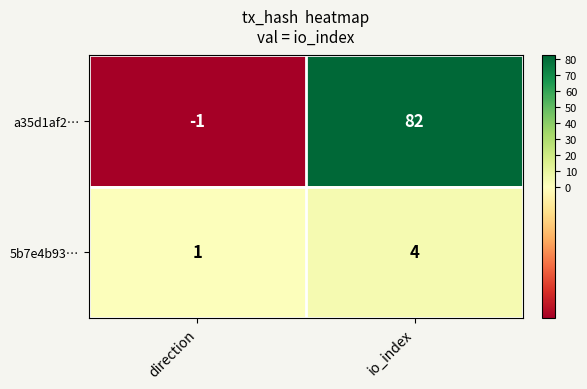

Which series has the largest range (max minus min)?

a35d1af2…